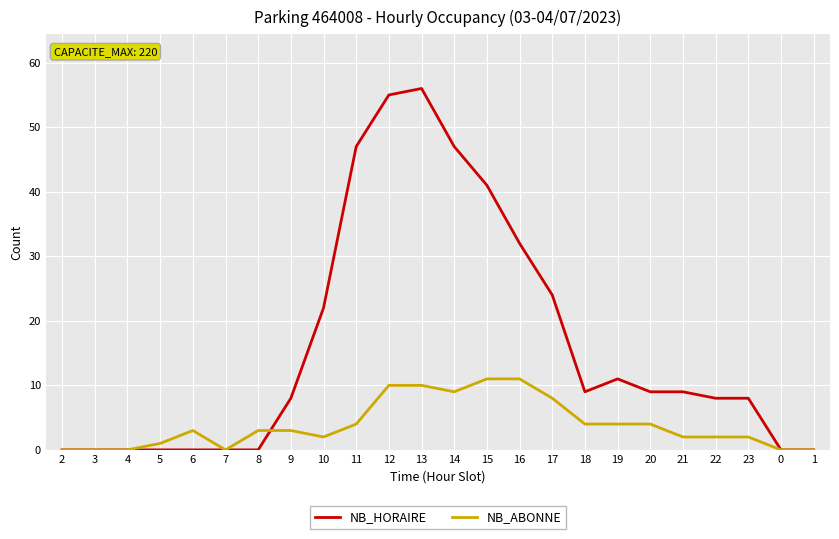

What is the greatest value displayed?

56